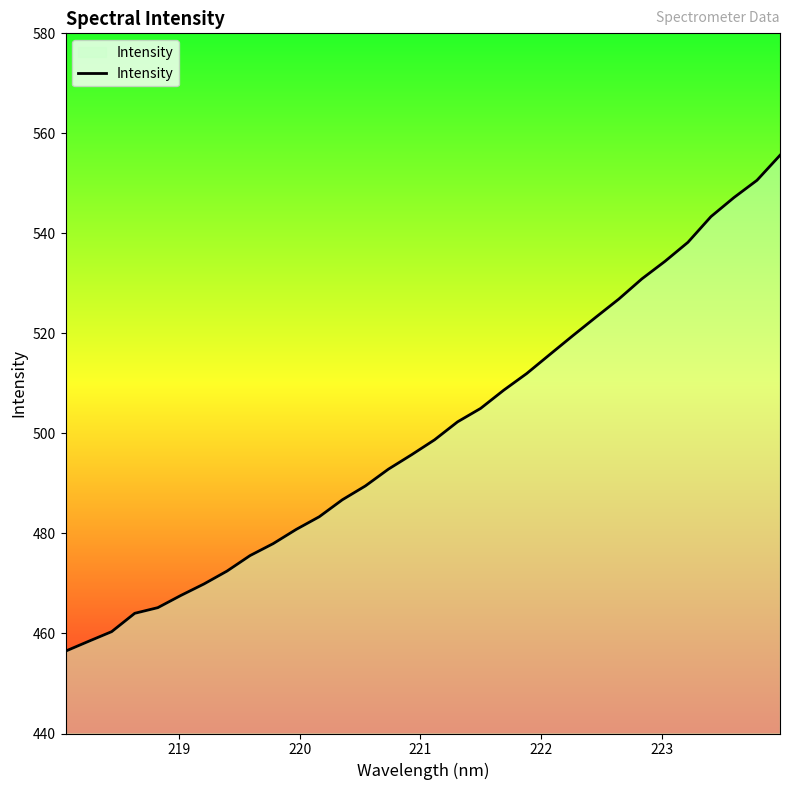

What is the maximum value shown in the chart?

555.6